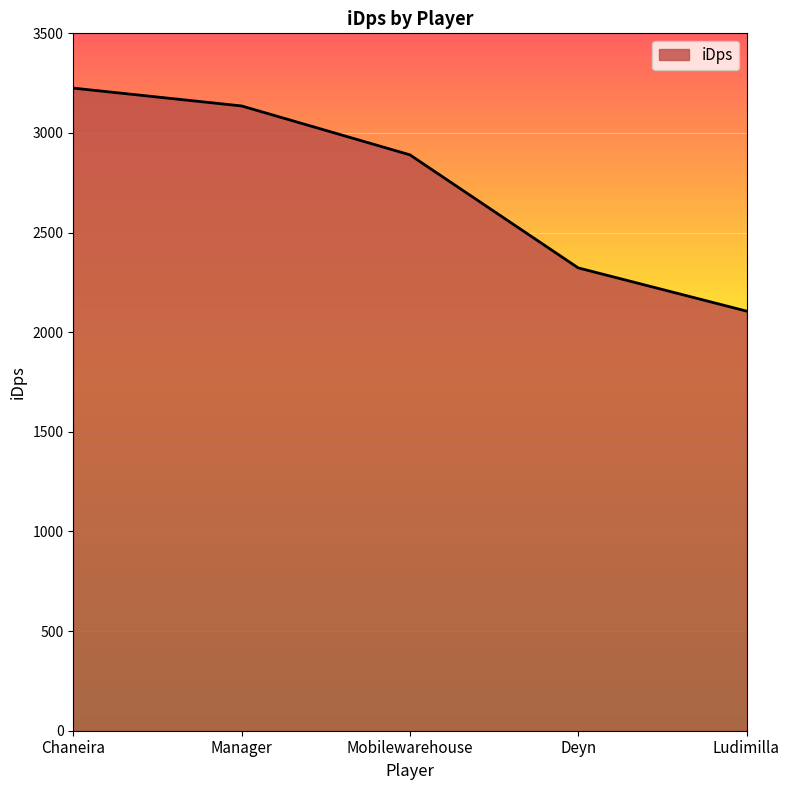

At which label does the data first exceed 2890?

Chaneira